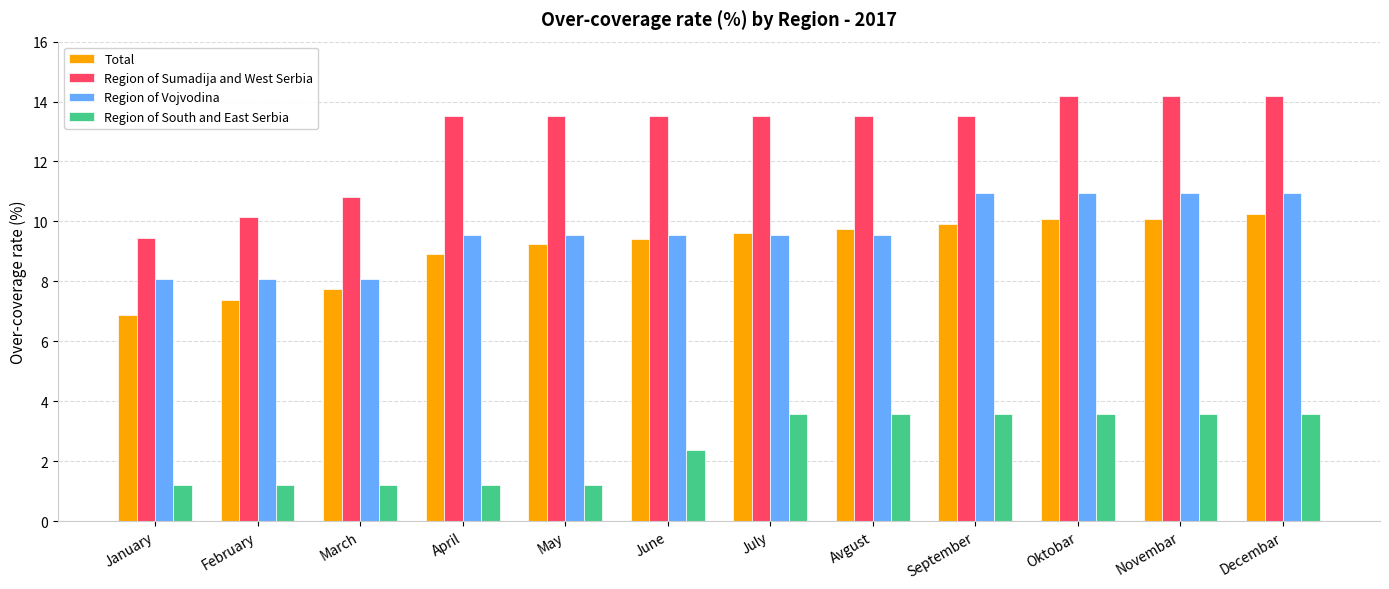

What is the value of the Region of Vojvodina bar at the 8th from the left?

9.6